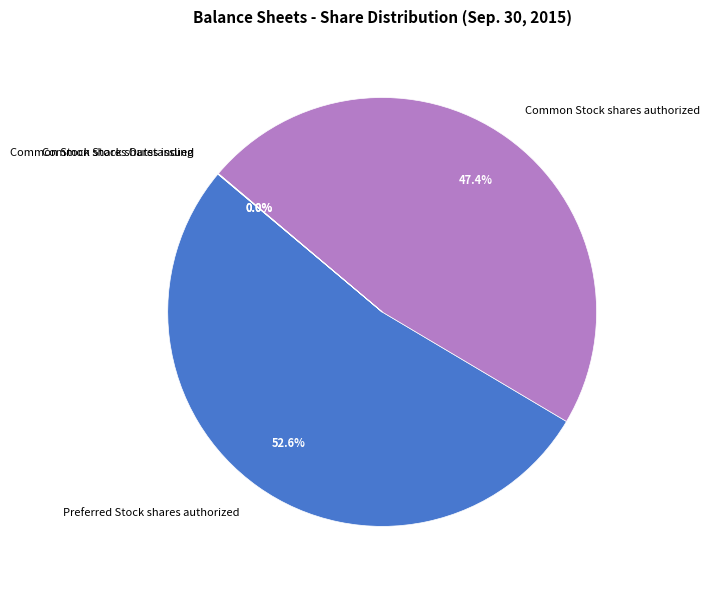

What is the largest slice in the pie chart?

Preferred Stock shares authorized